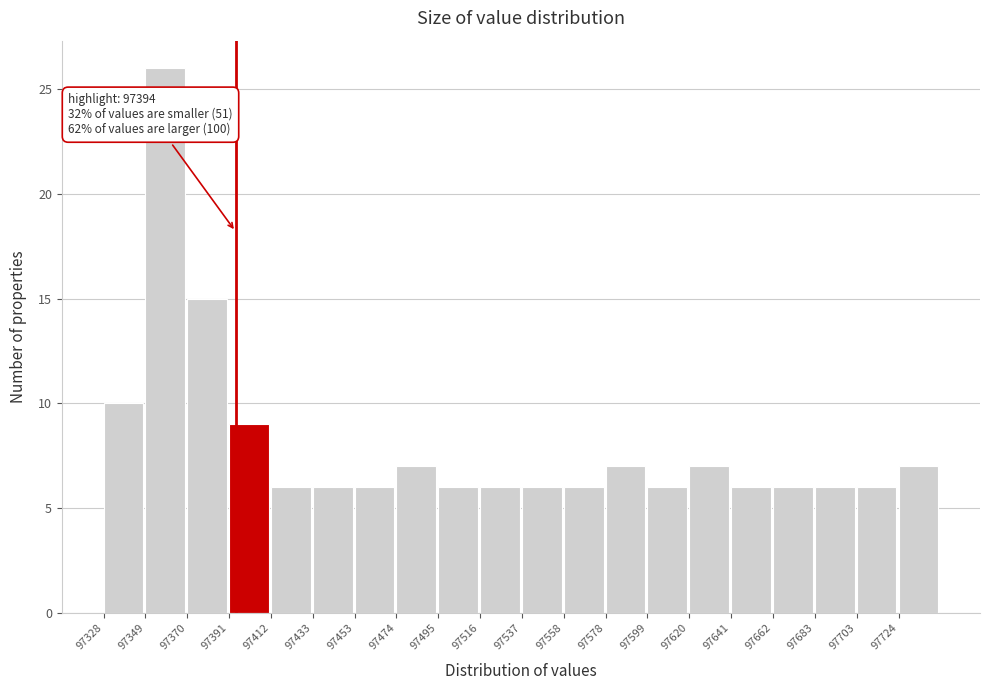

Which range on the x-axis has the tallest bar?

97350 to 97370